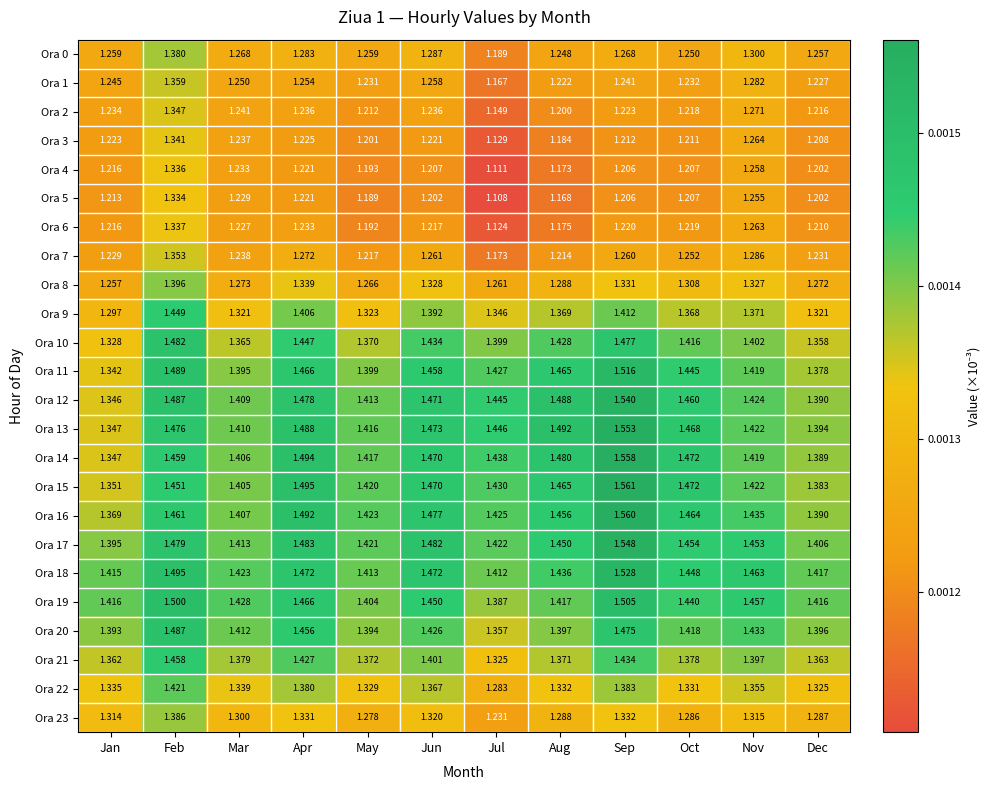

Rank the categories by Ora 1 value from highest to lowest.

Feb, Nov, Jun, Apr, Mar, Jan, Sep, Oct, May, Dec, Aug, Jul